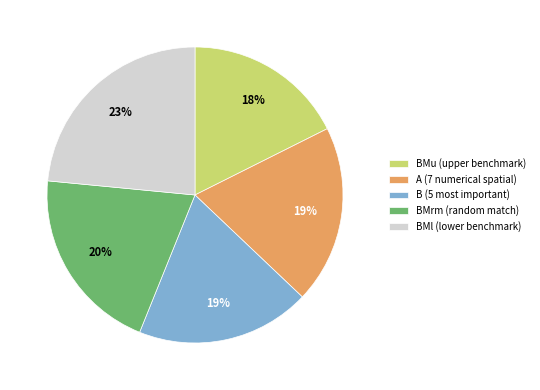

Which slice is the smallest?

BMu (upper benchmark)